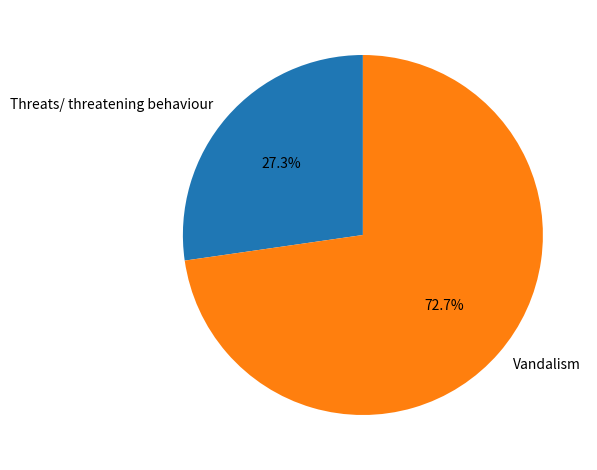

To the nearest percent, what portion does Vandalism represent?

73%